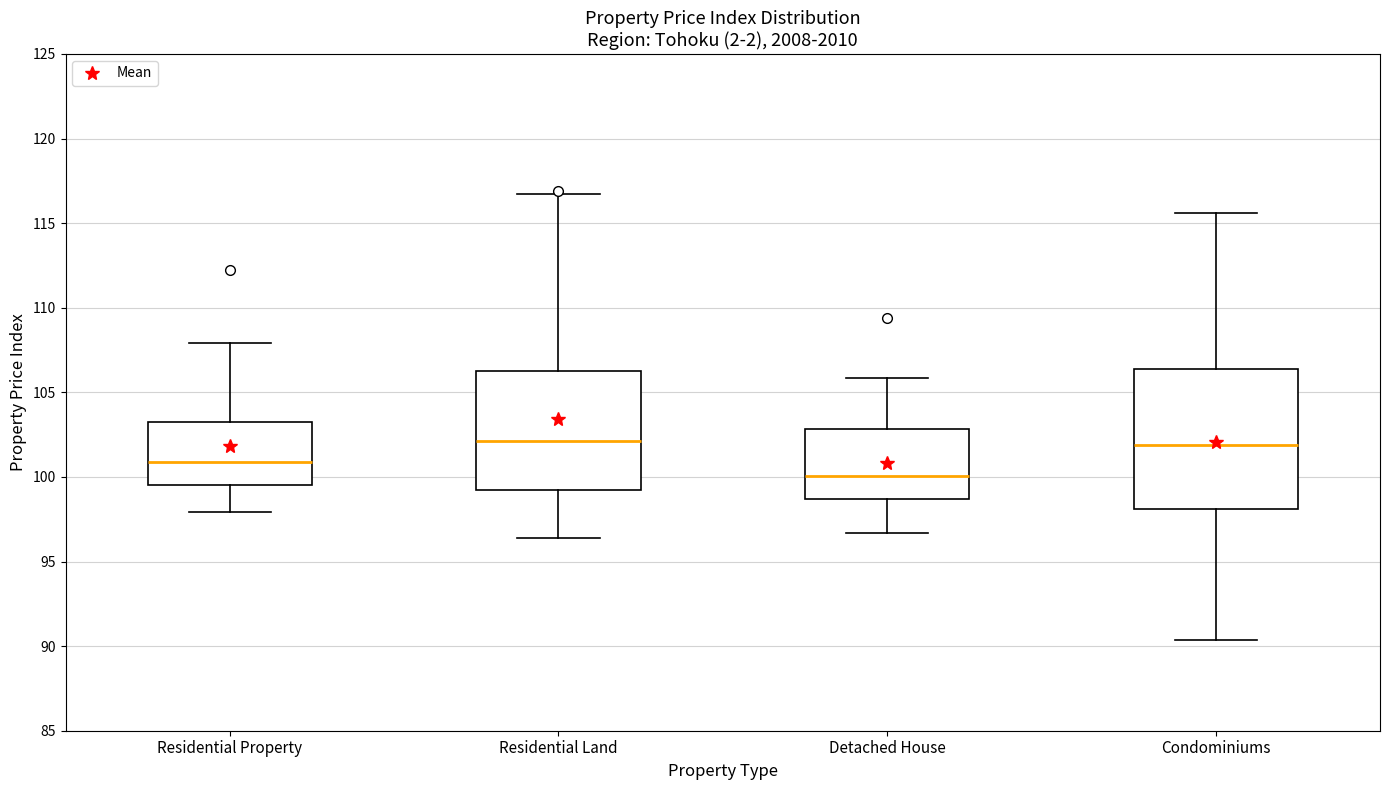

Where is the upper edge of the box for Residential Land on the y-axis? The values are not printed on the chart, so give them approximately, as read against the axis.

106.0